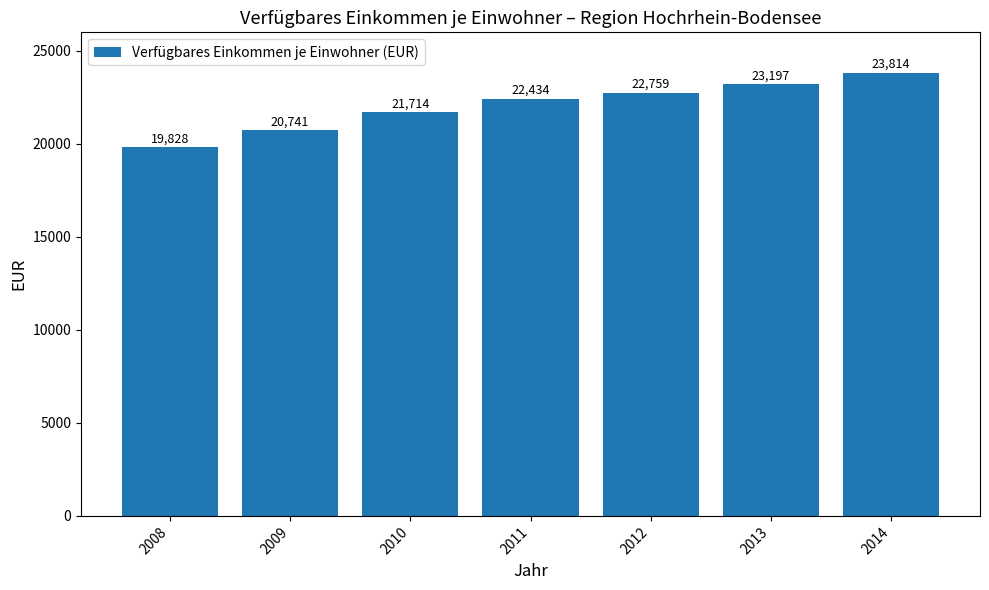

Reading left to right, extract all data points from this chart.

19828	20741	21714	22434	22759	23197	23814